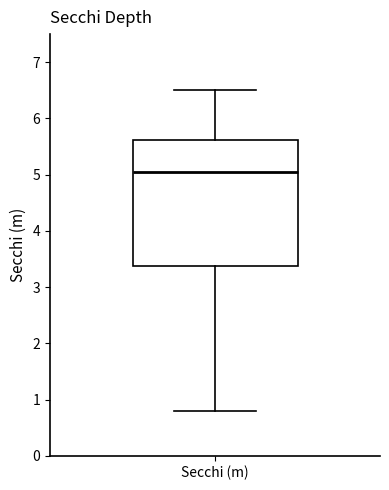

Read this box plot against the y-axis: the position of the median line, the range covered by the box, and the ends of both whiskers. The values are not printed on the chart, so give them approximately, as read against the axis.

median 5.1, box 3.4 to 5.6, whiskers 0.8 to 6.5